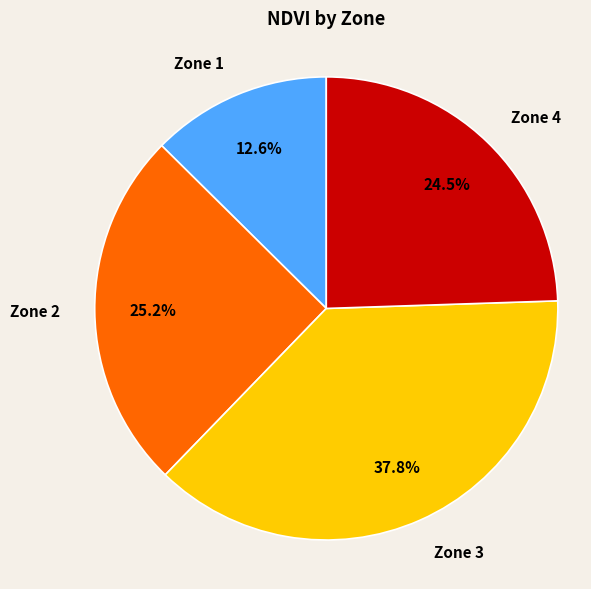

Count the number of slices in the pie.

4